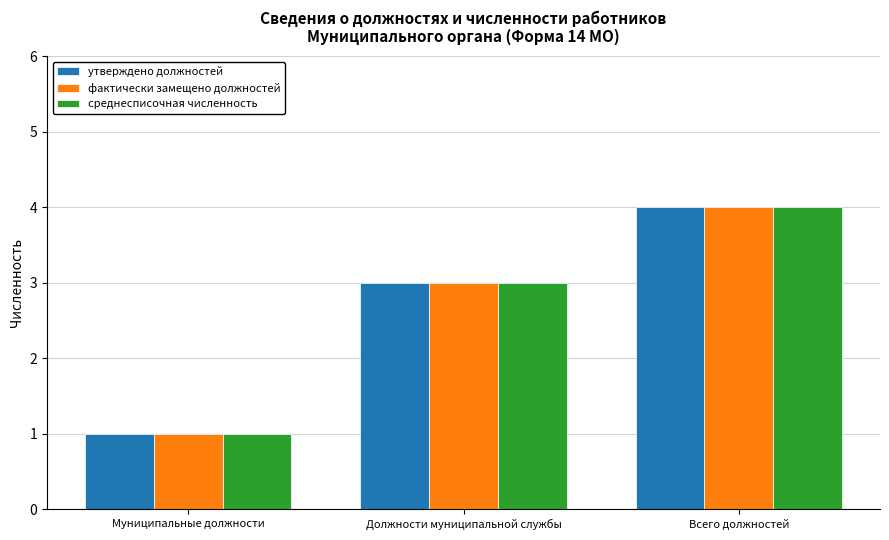

How many categories are shown in the chart?

3